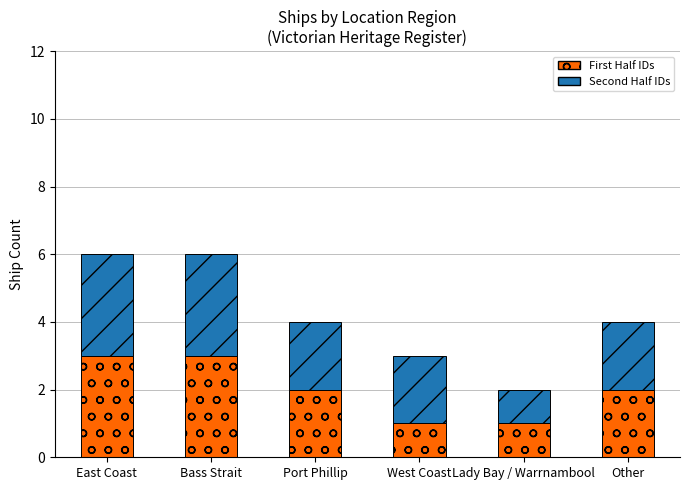

What is the total value across all series at Other?

4